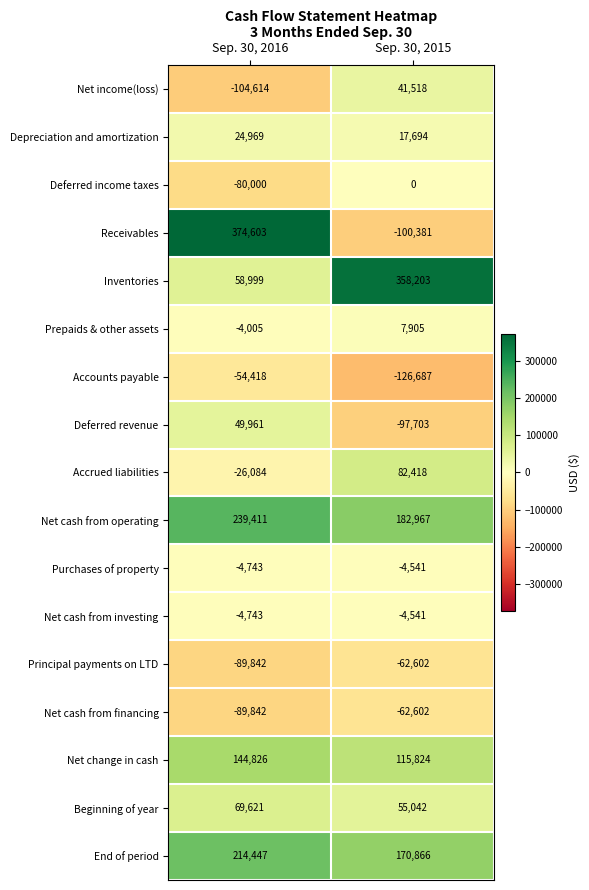

Where is Inventories nearest to the value 208601?

Sep. 30, 2016